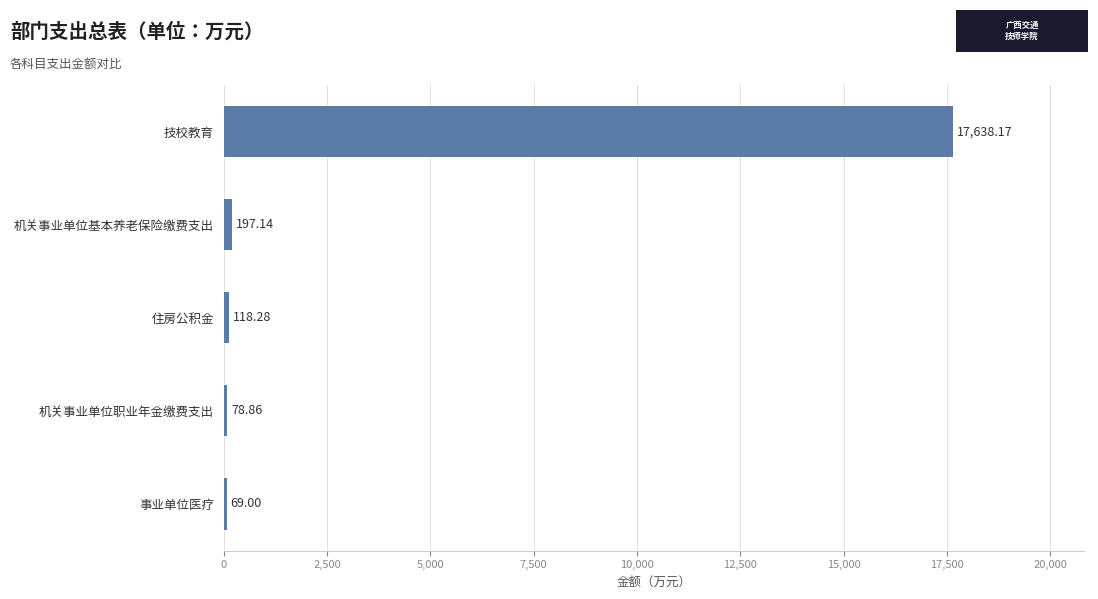

At which category does the chart reach its peak across all series?

技校教育